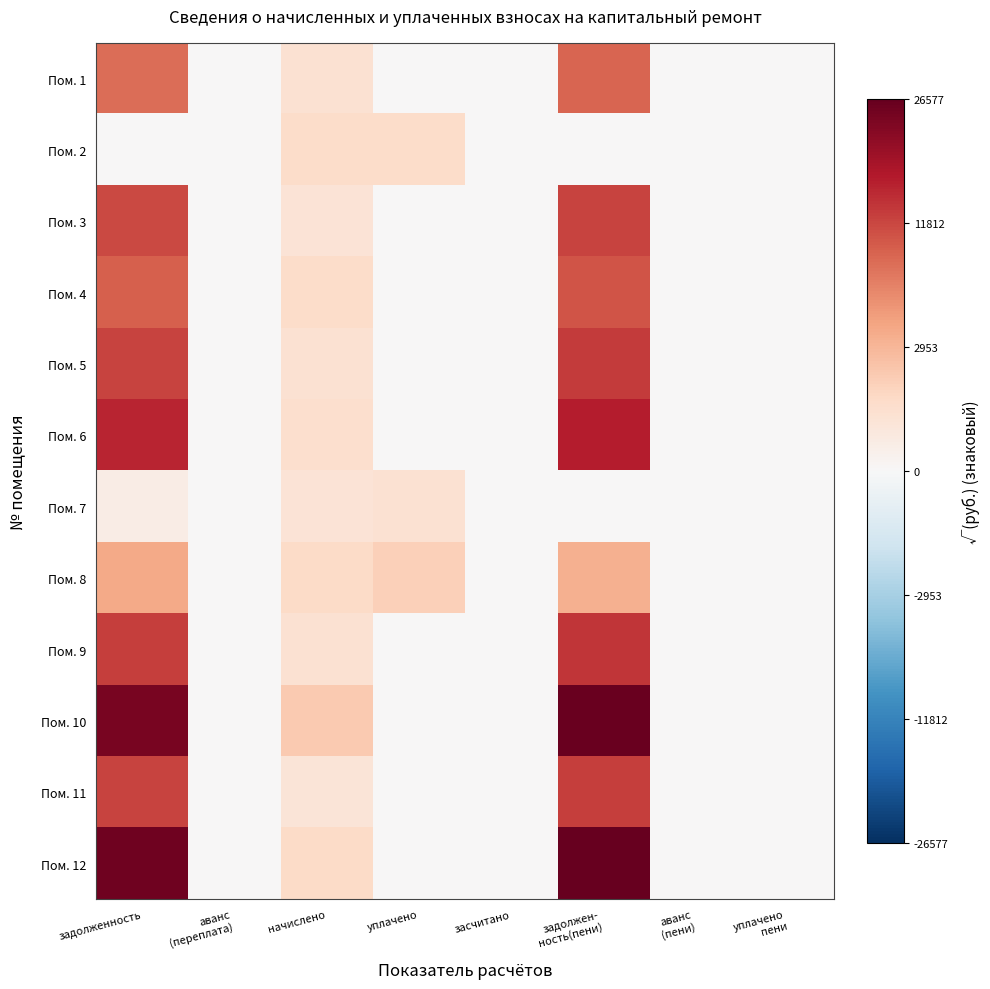

Between уплачено and задолжен- ность(пени), which series saw the biggest shift?

Пом. 12